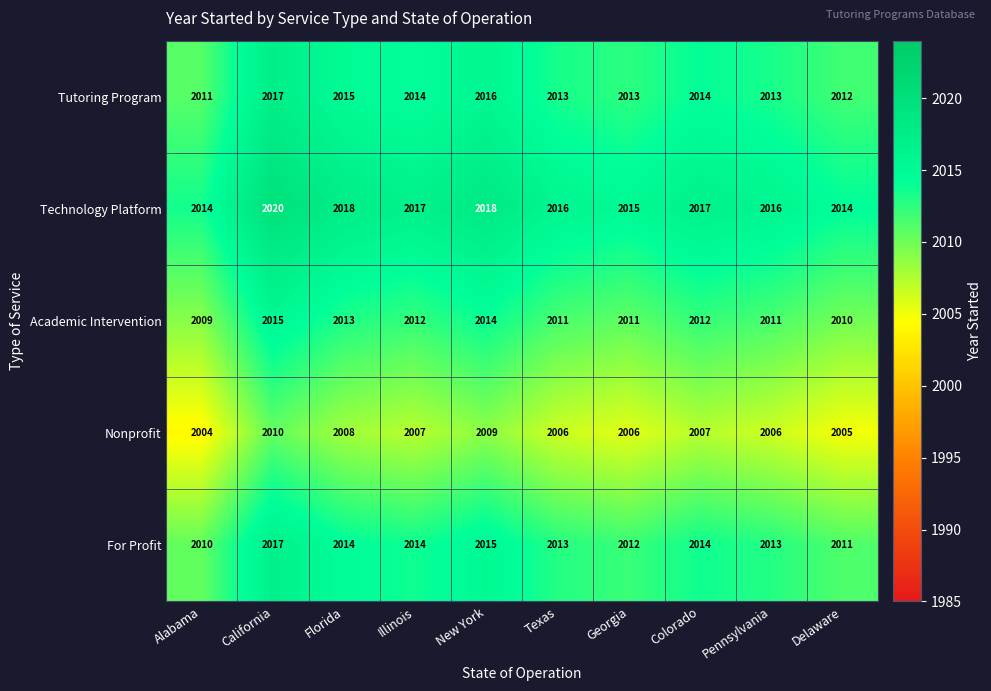

What value does the Technology Platform series have at Illinois?

2017